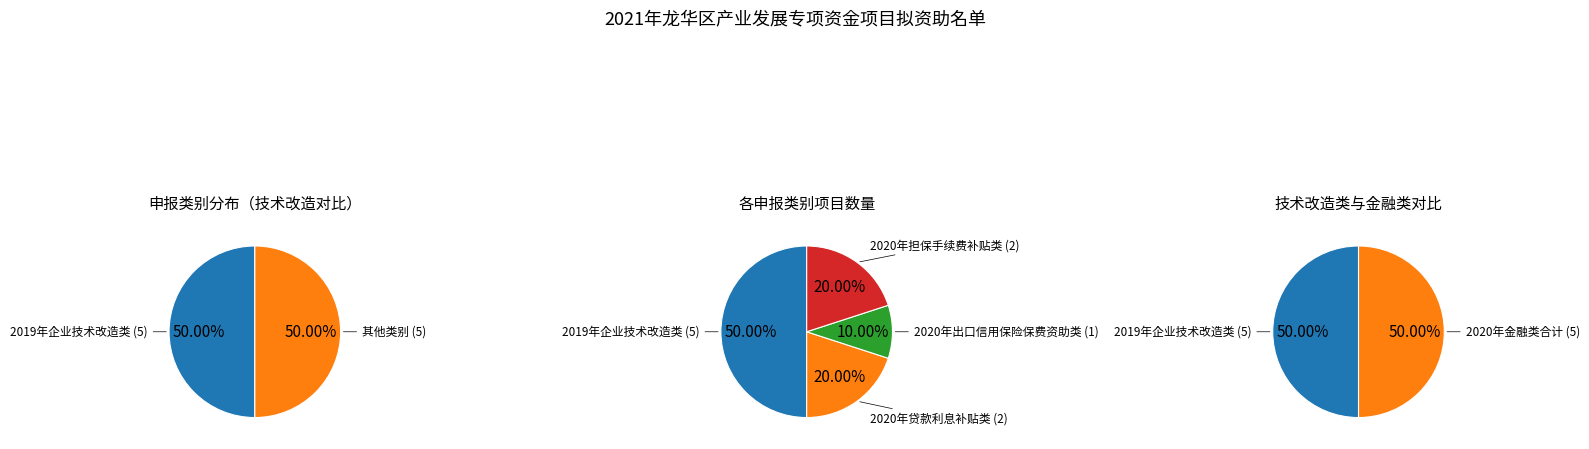

Rank the categories by value from highest to lowest.

2019年企业技术改造类, 2020年贷款利息补贴类, 2020年担保手续费补贴类, 2020年出口信用保险保费资助类